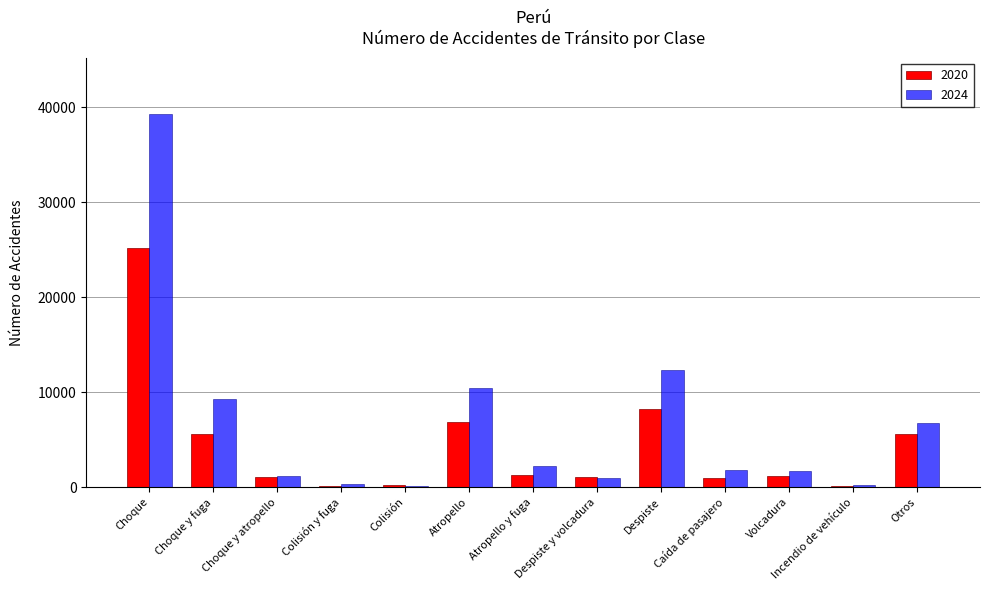

How many data points does each series have?

13